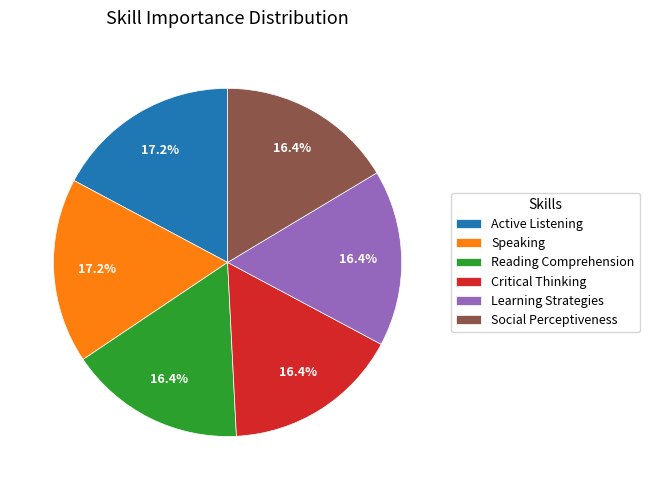

Count the number of slices in the pie.

6